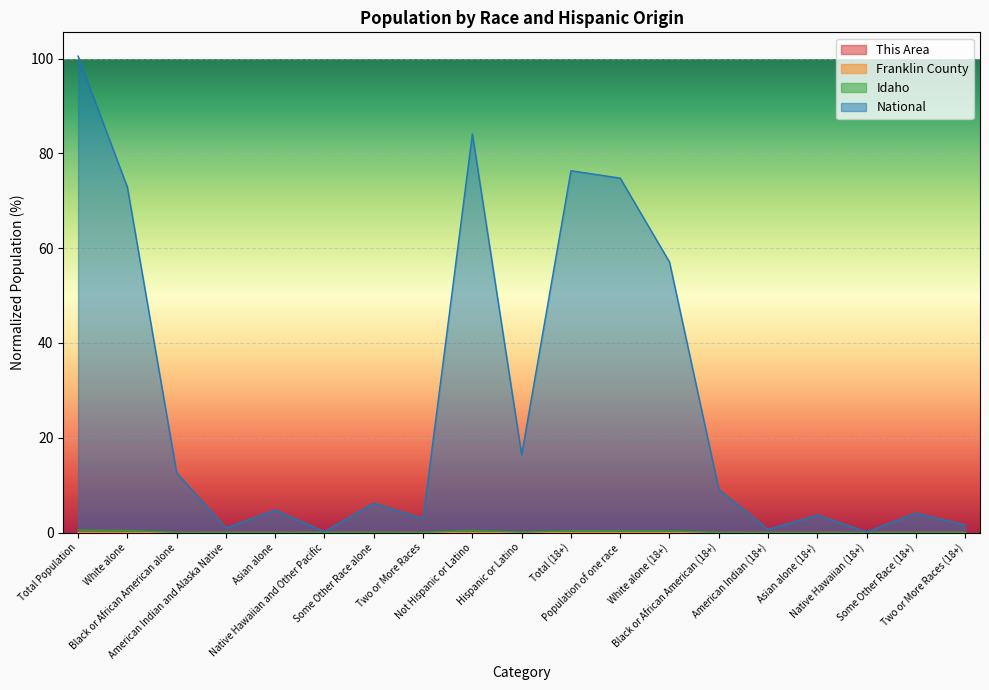

What is the label of the 13th point from the right?

Some Other Race alone